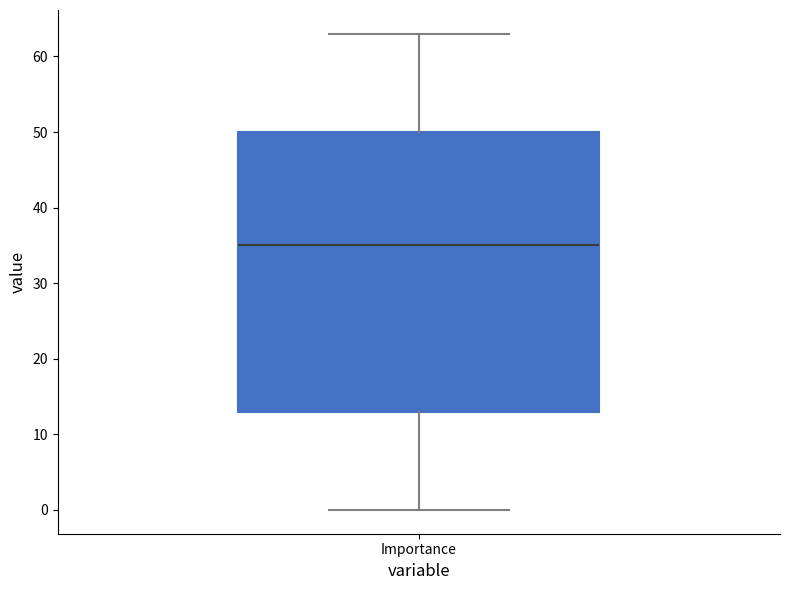

Where is the lower edge of the box for Importance on the y-axis? The values are not printed on the chart, so give them approximately, as read against the axis.

13